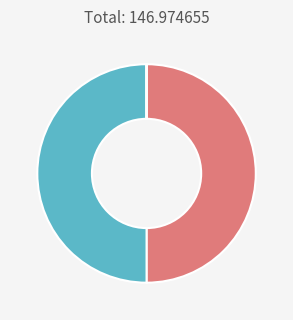

What is the smallest slice in the pie chart?

Доходы от переоценки активов